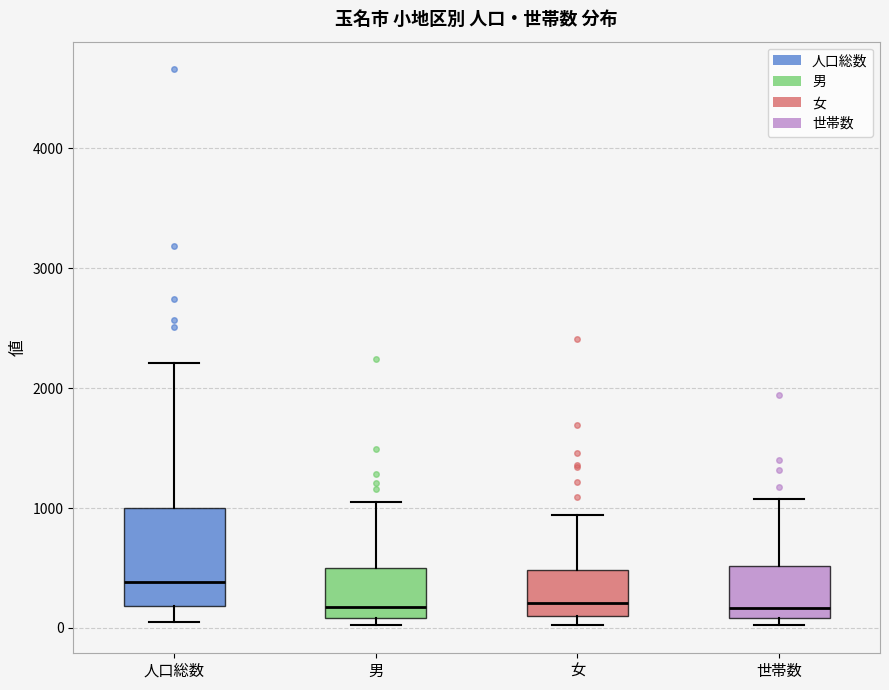

Reading left to right, read every box against the y-axis: the position of its median line, the range the box covers, and the ends of its whiskers. The values are not printed on the chart, so give them approximately, as read against the axis.

人口総数: median 400, box 200 to 1000, whiskers 100 to 2200
男: median 200, box 100 to 500, whiskers 0 to 1100
女: median 200, box 100 to 500, whiskers 0 to 900
世帯数: median 200, box 100 to 500, whiskers 0 to 1100